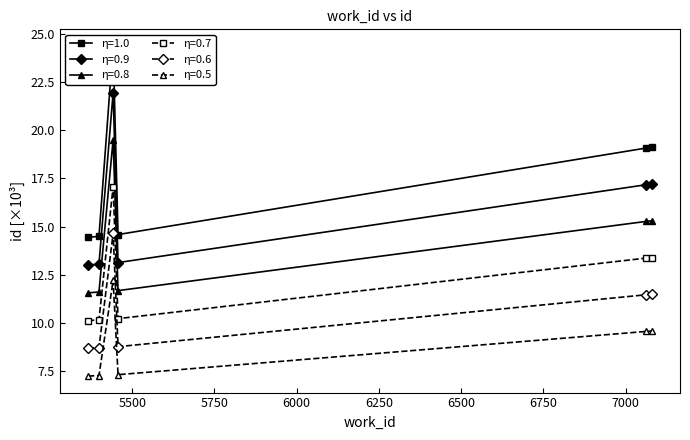

What is the change in value from 5366 to 5399?

+0.1